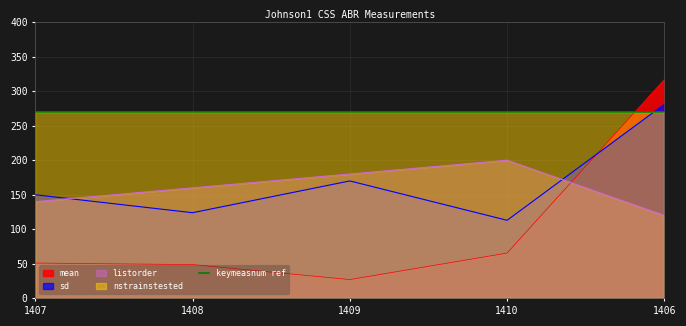

How many listorder values are between 140 and 180?

3